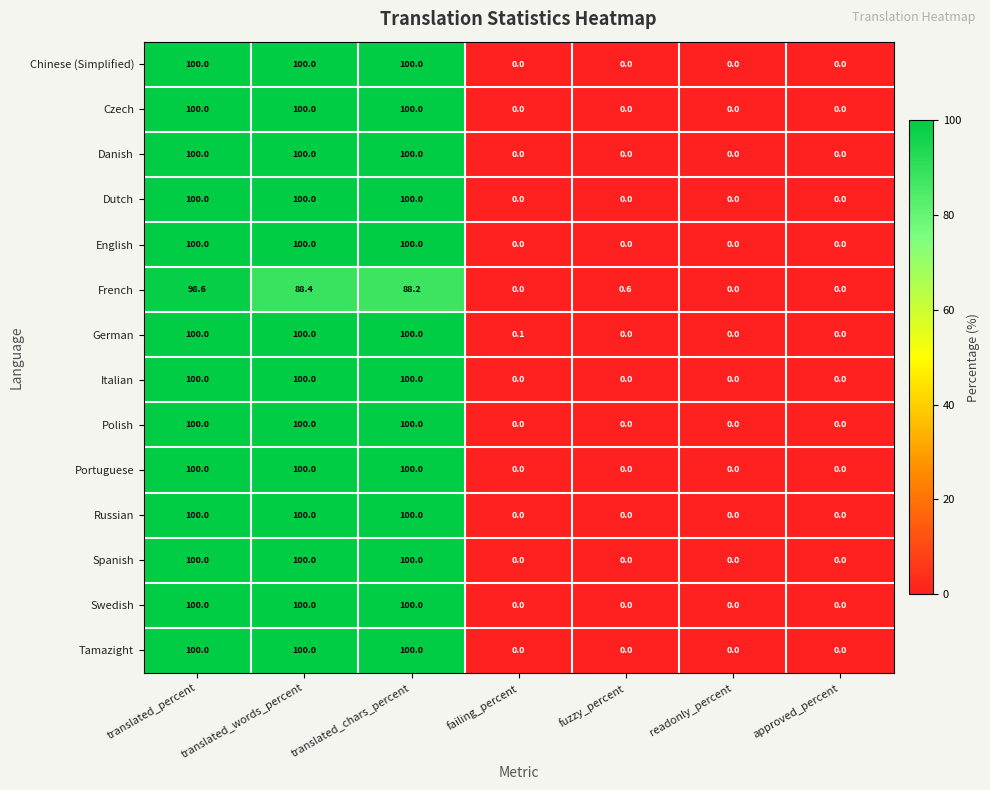

How many series are shown in this chart?

14